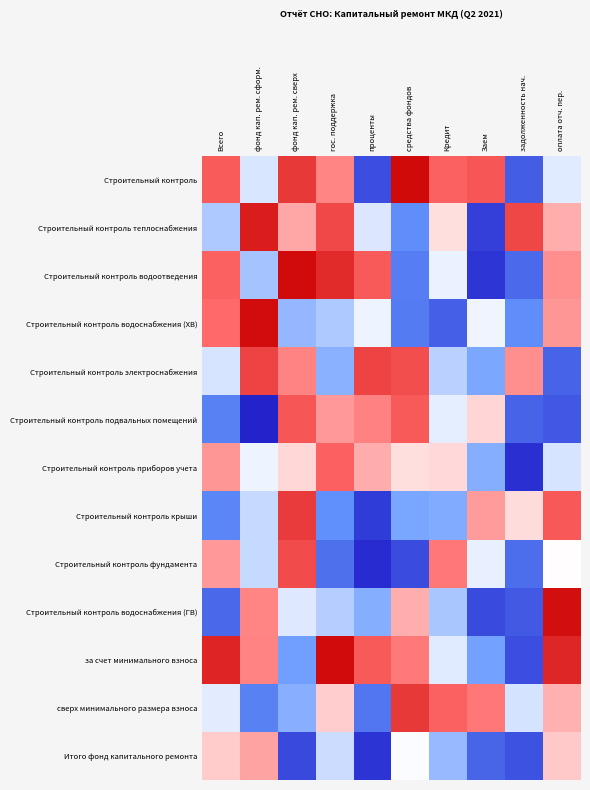

How many distinct data groups are displayed?

13